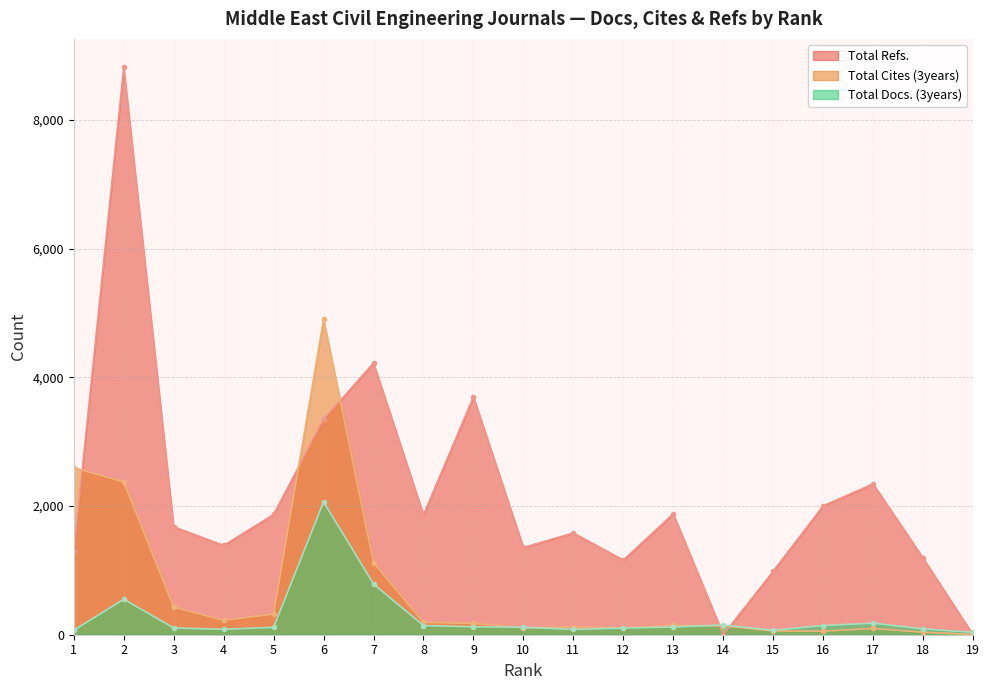

List the series in order of their peak value, highest first.

Total Refs., Total Cites (3years), Total Docs. (3years)